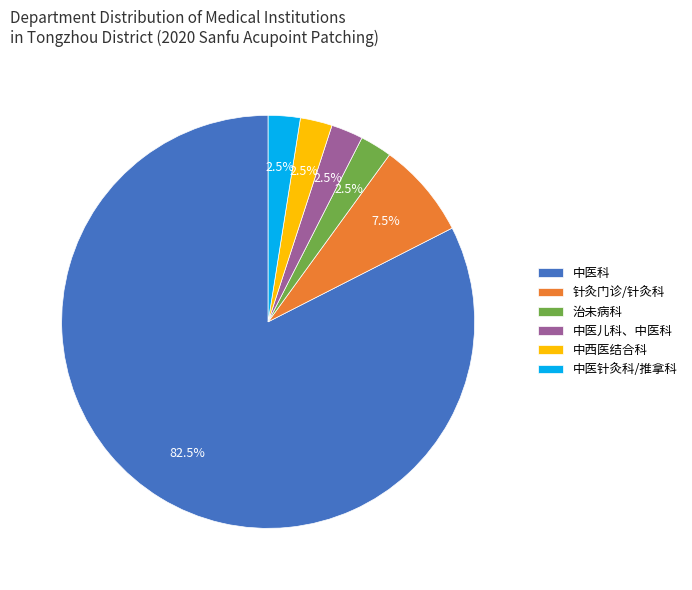

What is the ratio of the value at 中医科 to the value at 治未病科?

33.0